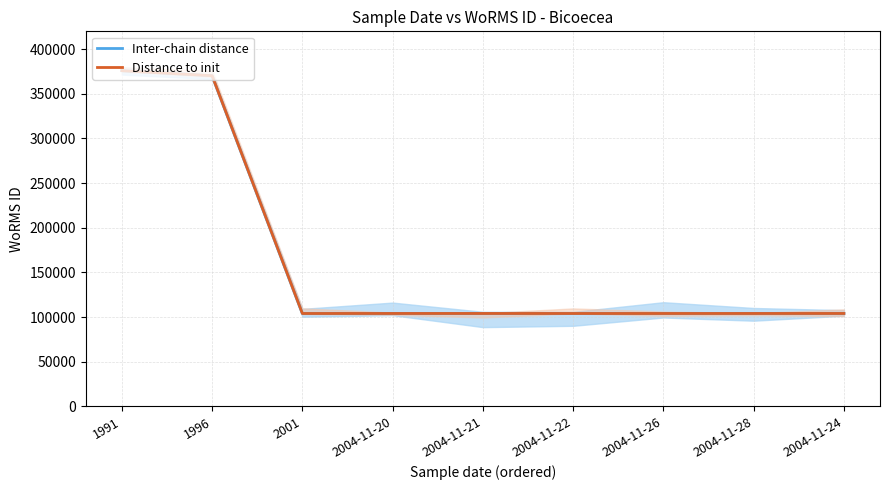

What is the sum of the Inter-chain distance values at 2004-11-22 and 2004-11-24?

208001